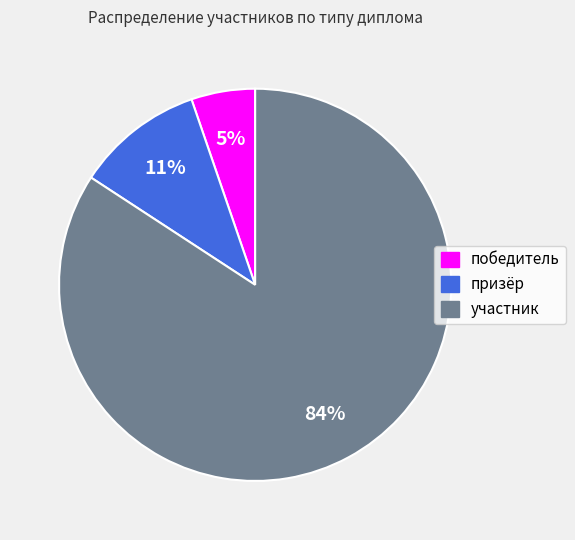

To the nearest percent, what percentage of the pie is участник?

84%